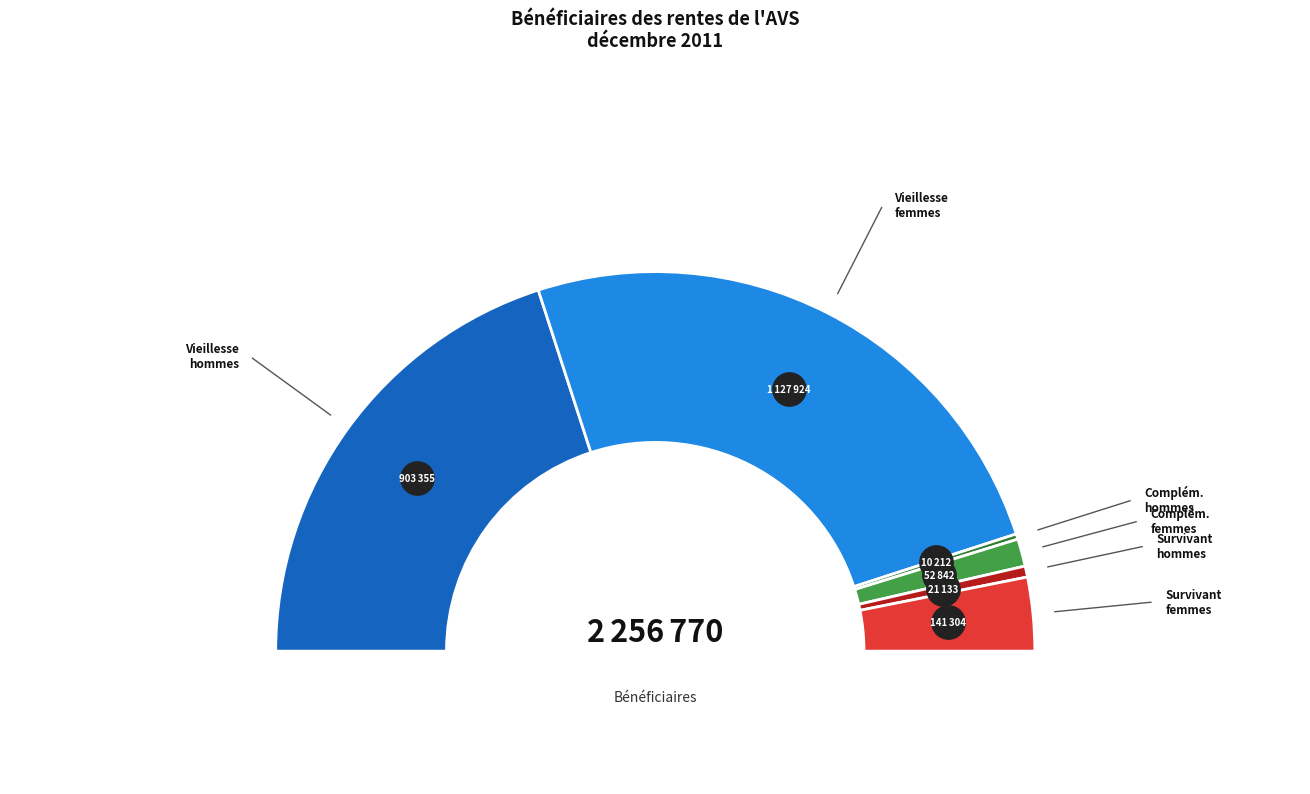

To the nearest percent, what is the difference between the Rente complémentaire, femmes and Rente survivant, hommes slice percentages?

1%